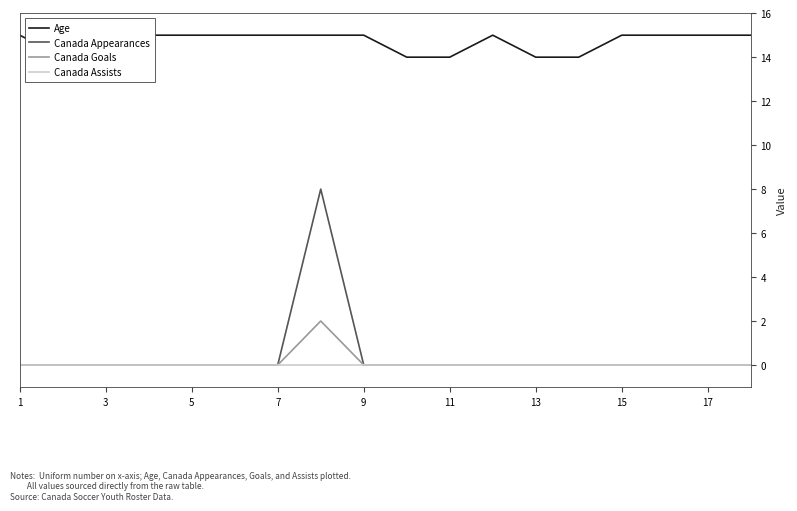

True or false: Canada Assists and Canada Appearances intersect in this chart.

False